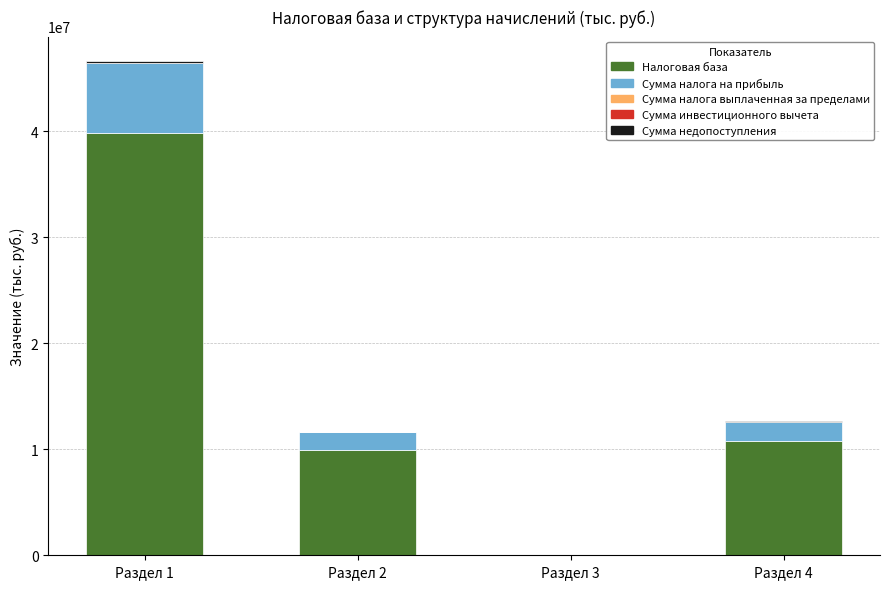

Are the bars grouped side by side (vs. stacked)?

No